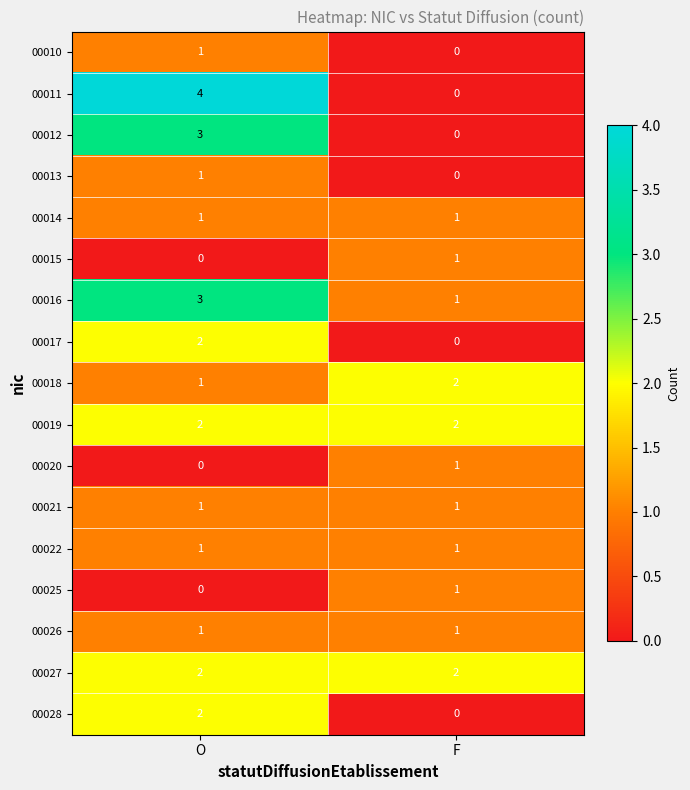

What is the total value across all series at F?

14